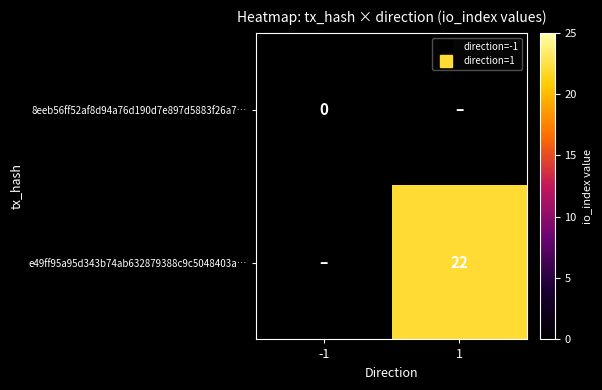

Is the value of e49ff95a95d343b74ab632879388c9c5048403a… at -1 greater than the value of 8eeb56ff52af8d94a76d190d7e897d5883f26a7… at -1?

No